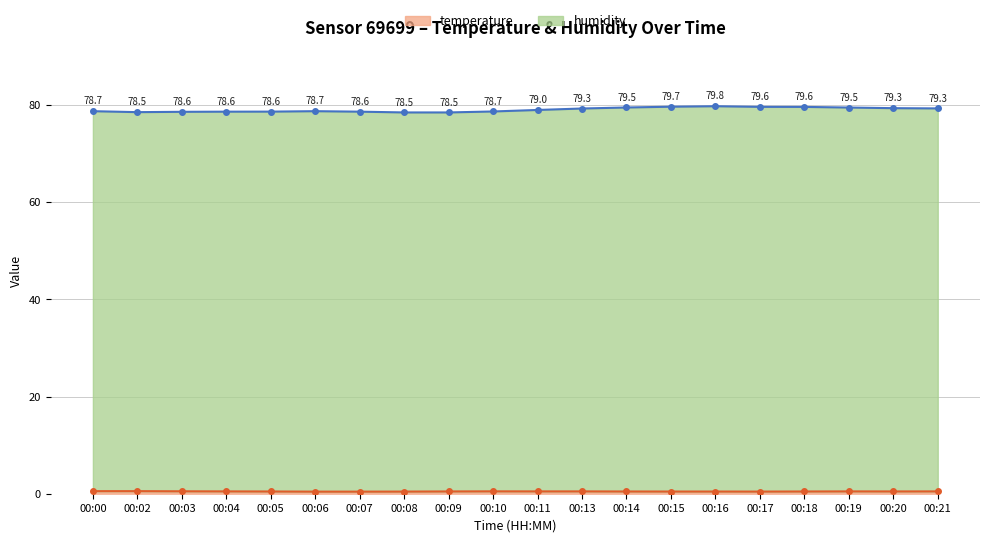

Which has a higher value, 00:11 or 00:18?

00:11